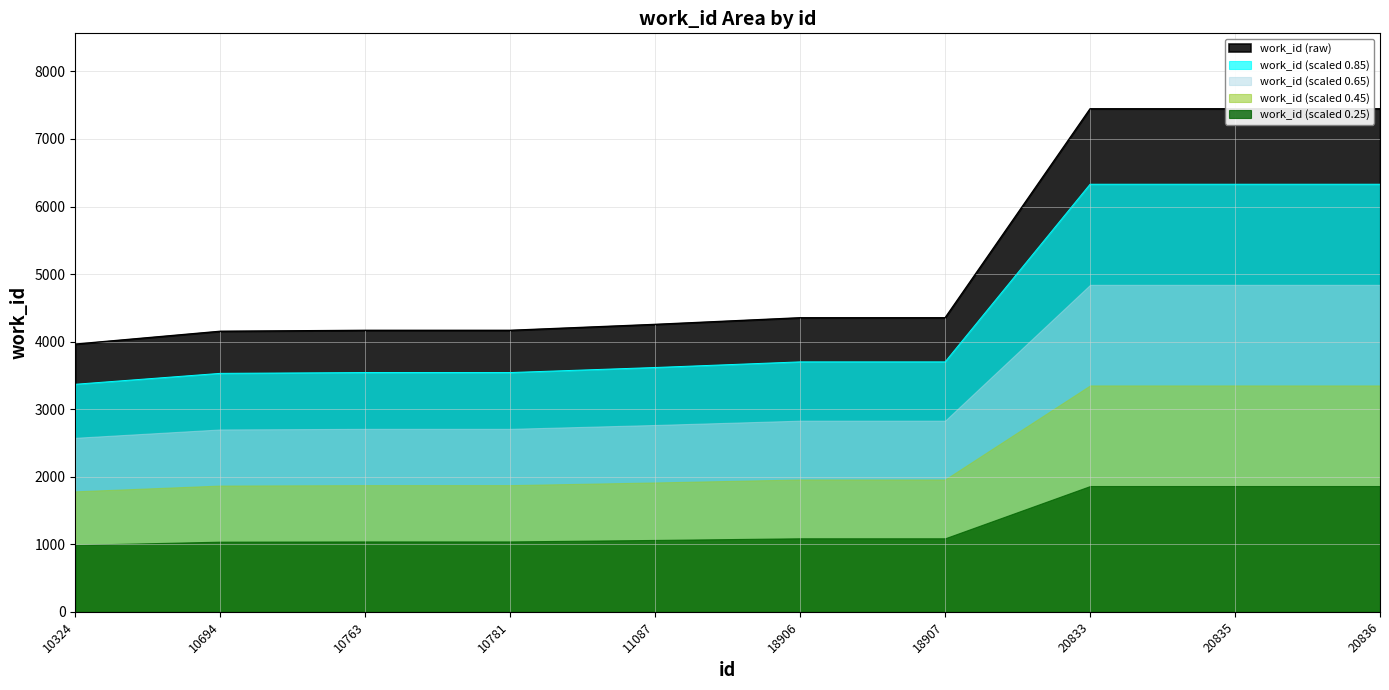

Which category has the highest value across all series?

20833